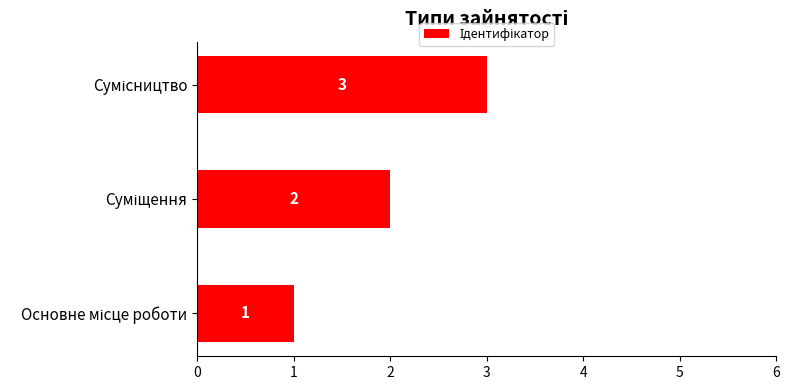

What is the sum of all values?

6